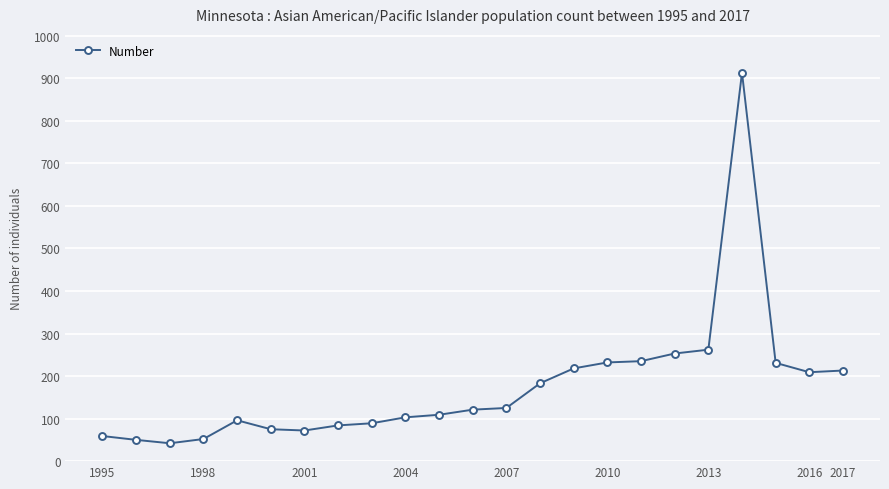

What is the difference between the maximum and second lowest values?

863